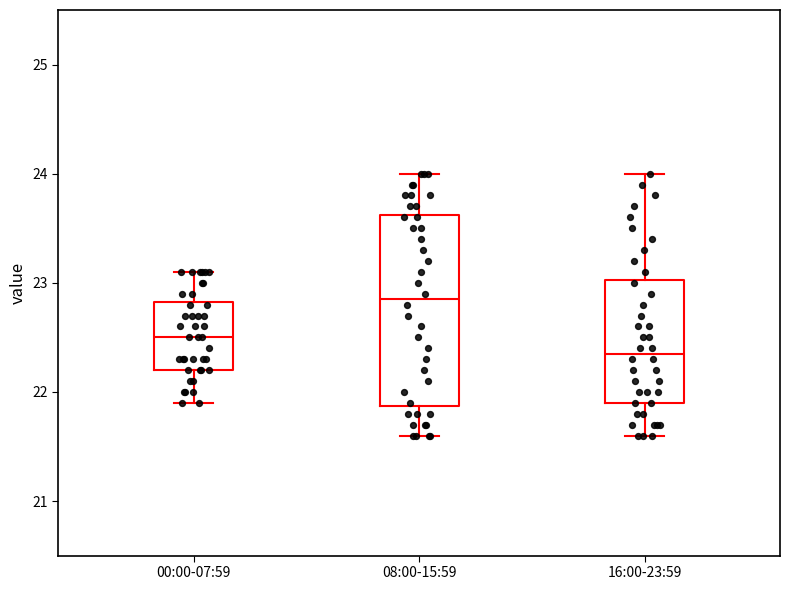

Which box is the tallest, from its lower edge to its upper edge?

08:00-15:59